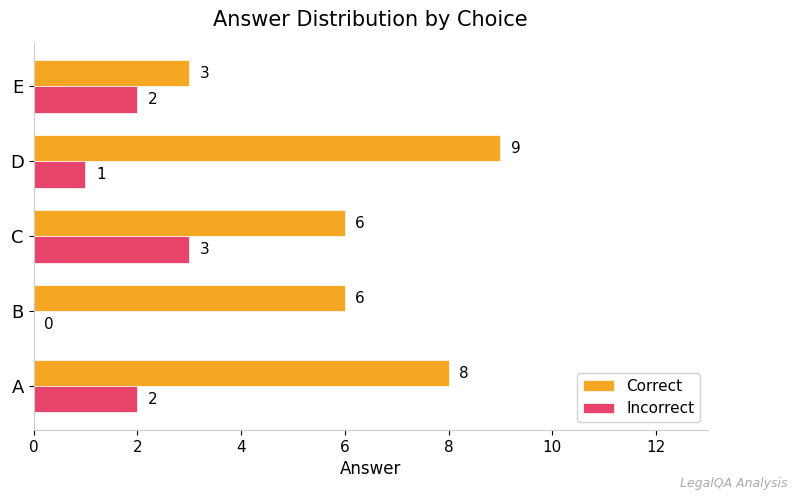

What is the approximate value of Correct at E?

3